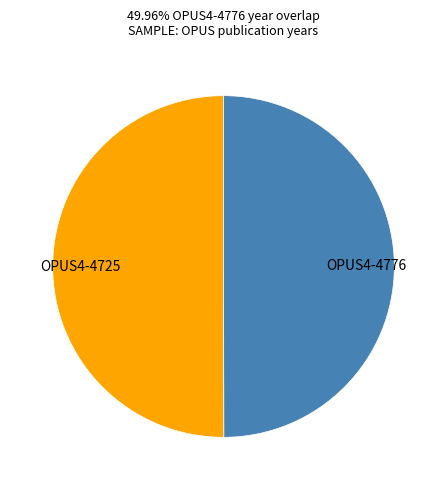

Do OPUS4-4776 and OPUS4-4725 together represent more than half of the pie?

Yes